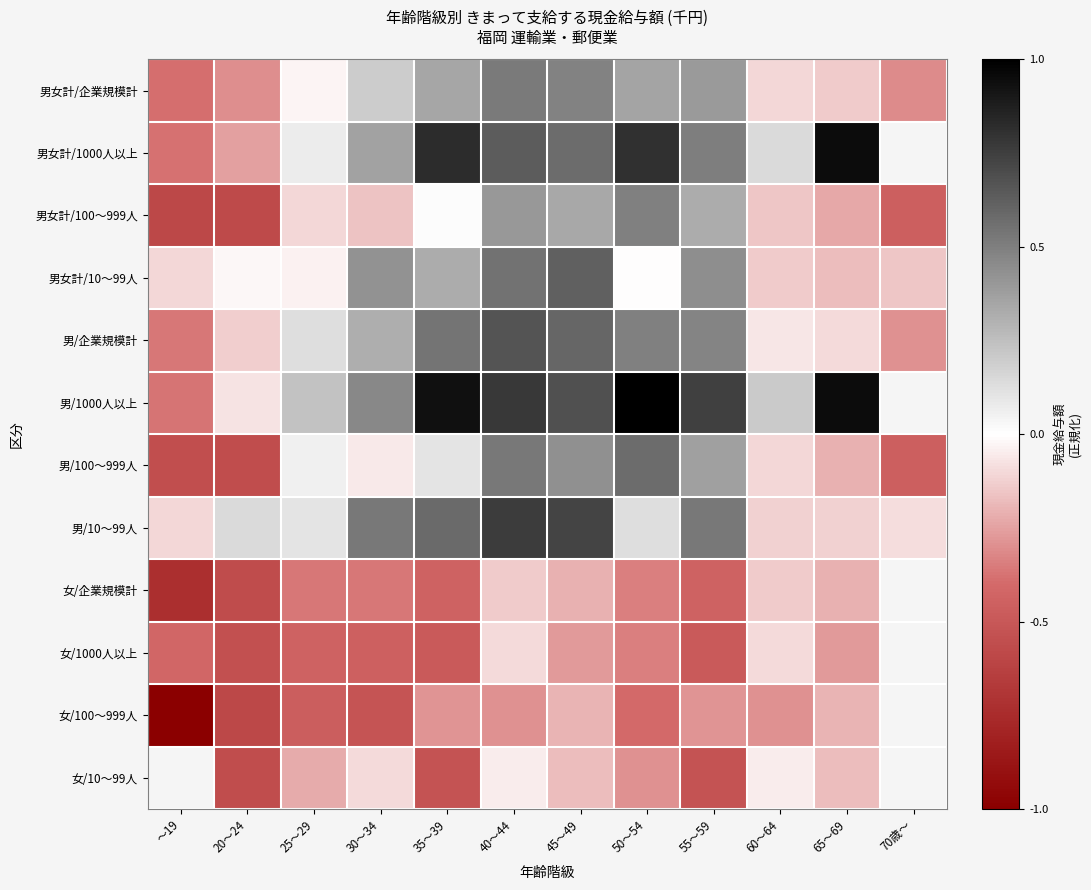

What is the minimum value for 女/100～999人?

-1.0